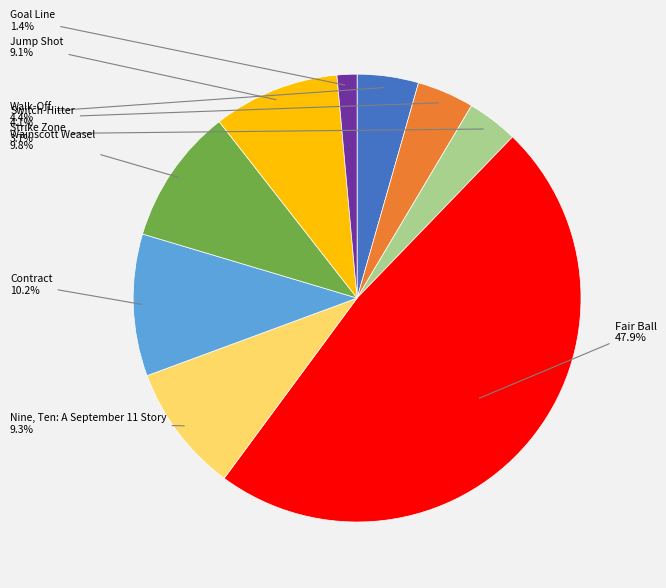

Count the number of slices in the pie.

9